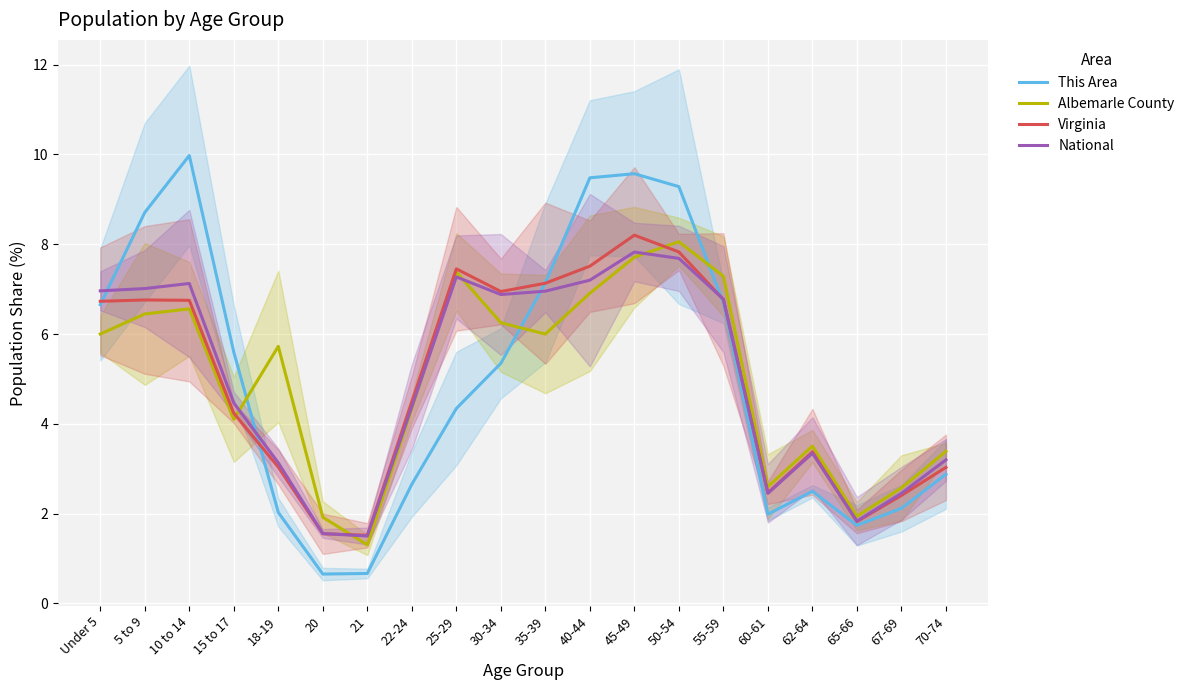

In Virginia, how many points are higher than both neighbors (excluding endpoints)?

4